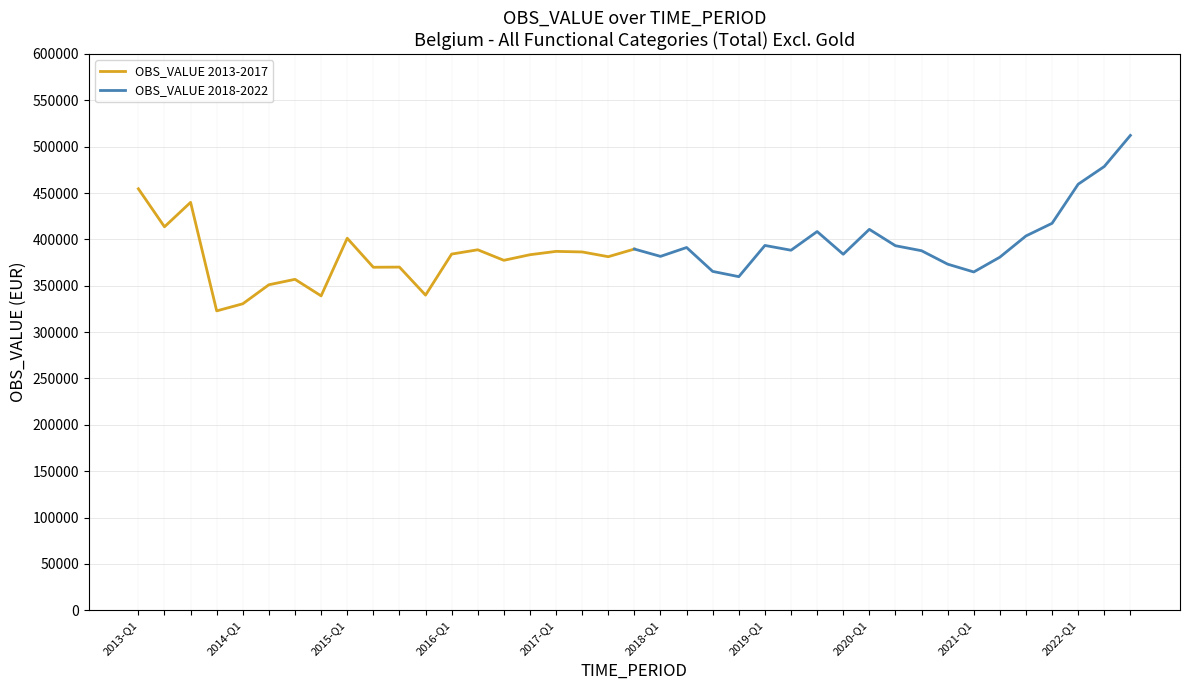

How many interior local valleys does the OBS_VALUE 2018-2022 series have?

5